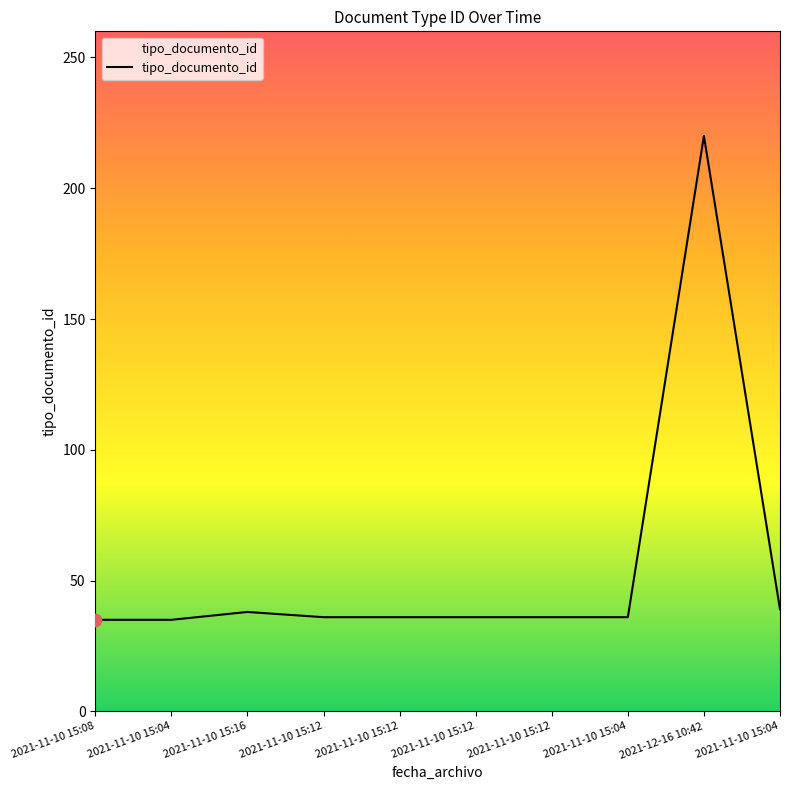

What is the ratio of the value at 2021-11-10 15:04 to the value at 2021-12-16 10:42?

0.2